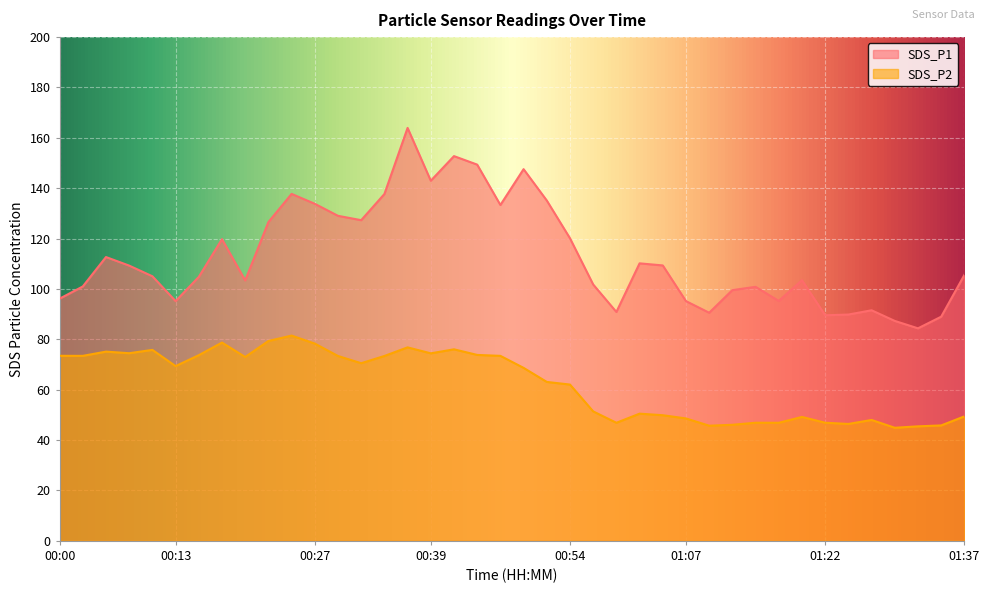

What is the total value across all series at 01:12?

145.6